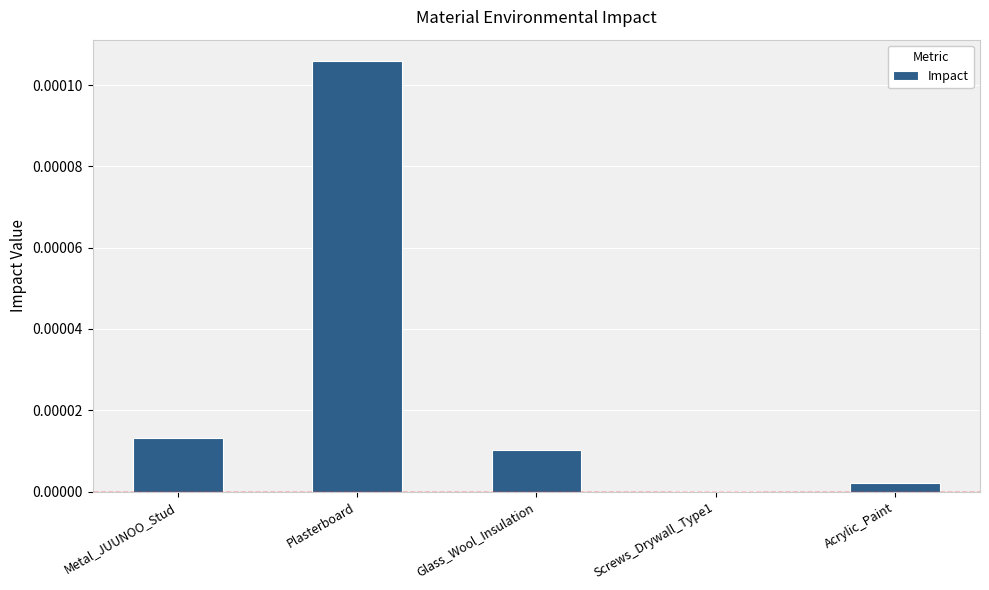

Where is the data nearest to the value 0?

Screws_Drywall_Type1